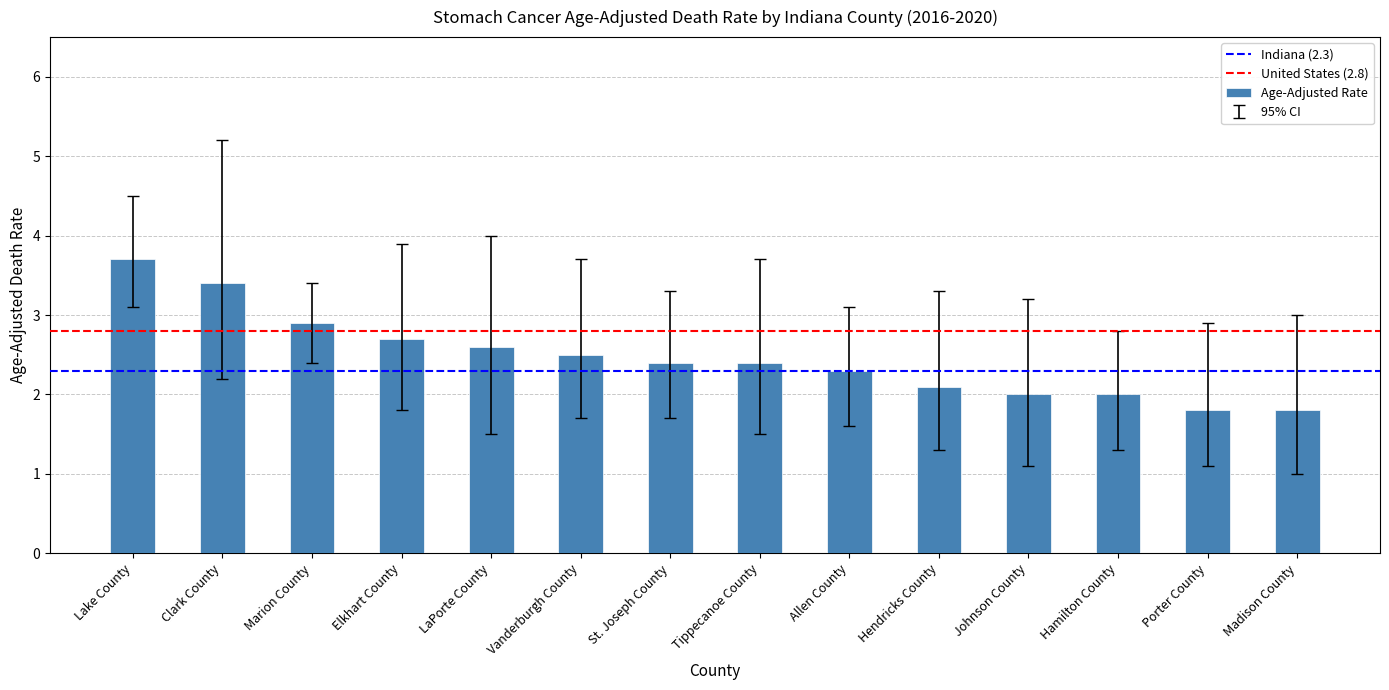

What is the label of the 4th bar from the left?

Elkhart County